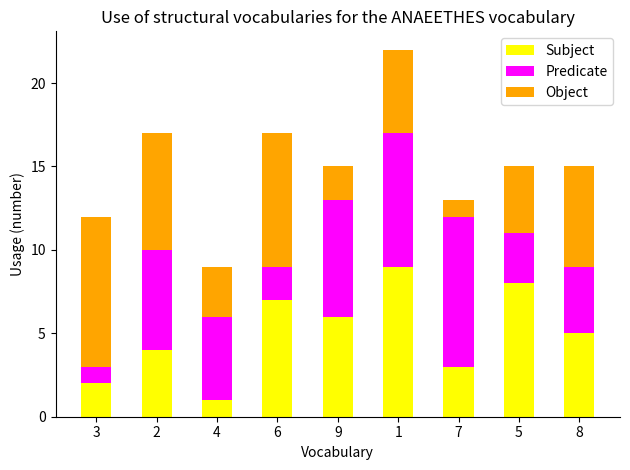

Rank the categories by Subject value from highest to lowest.

1, 5, 6, 9, 8, 2, 7, 3, 4